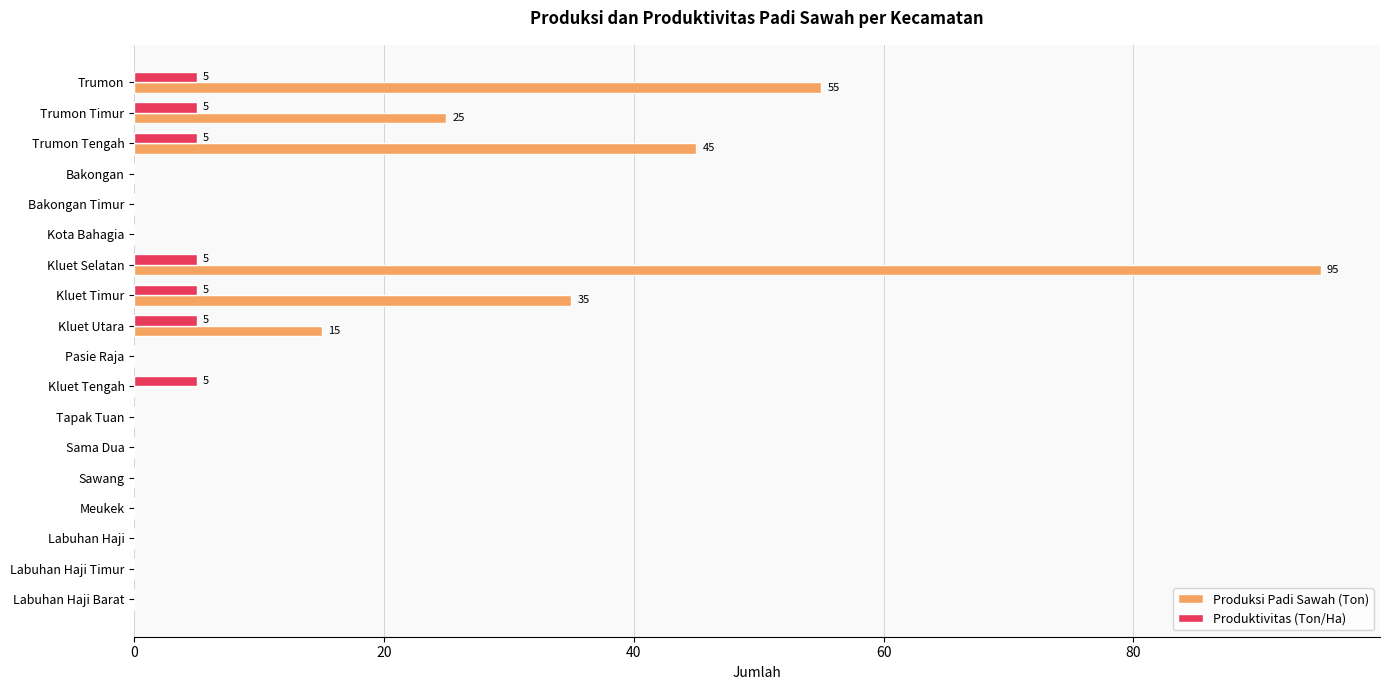

What is the sum of all Produktivitas (Ton/Ha) values?

35